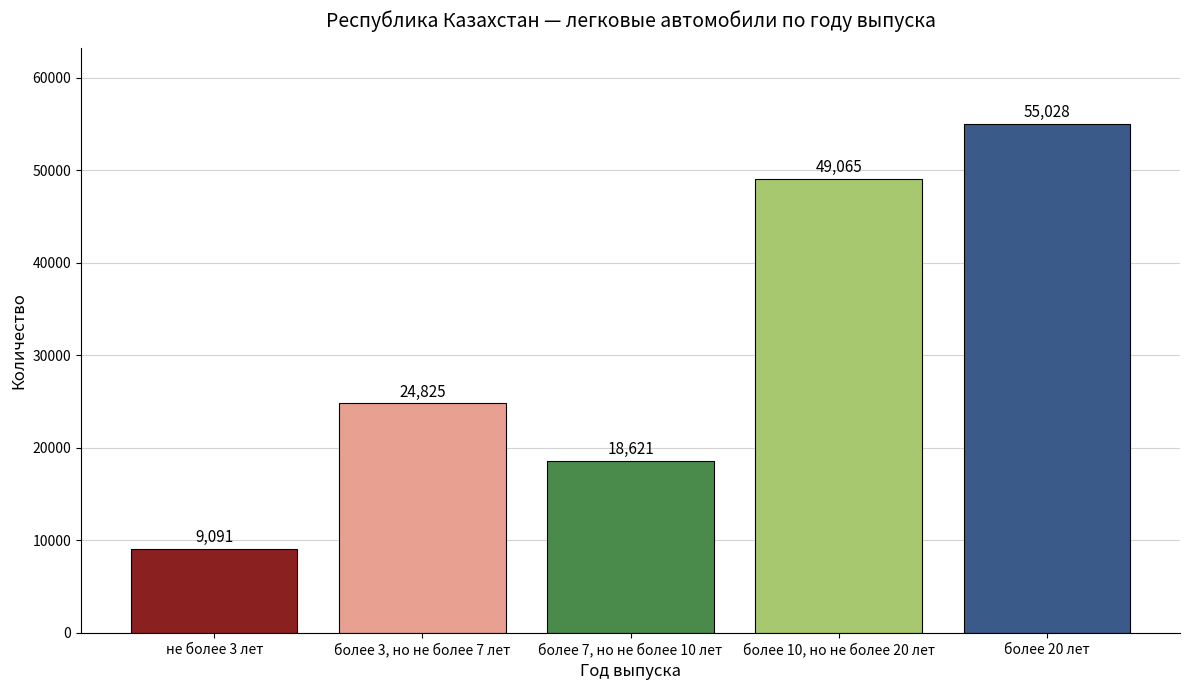

What is the sum of all values?

156630